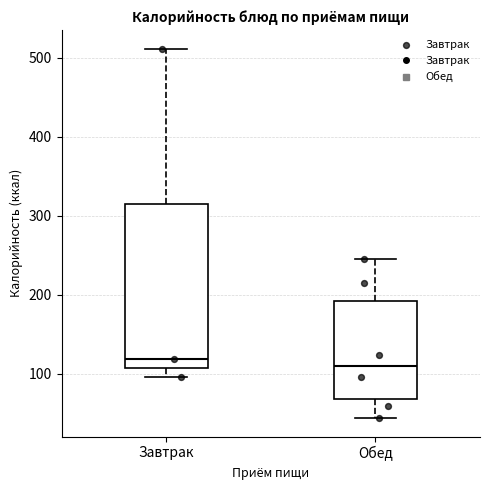

Reading left to right, transcribe this box plot: for each box, give where its median line is, the range the box spans, and where its two whiskers end, as read against the y-axis. The values are not printed on the chart, so give them approximately, as read against the axis.

Завтрак: median 120, box 110 to 310, whiskers 100 to 510
Обед: median 110, box 70 to 190, whiskers 40 to 250